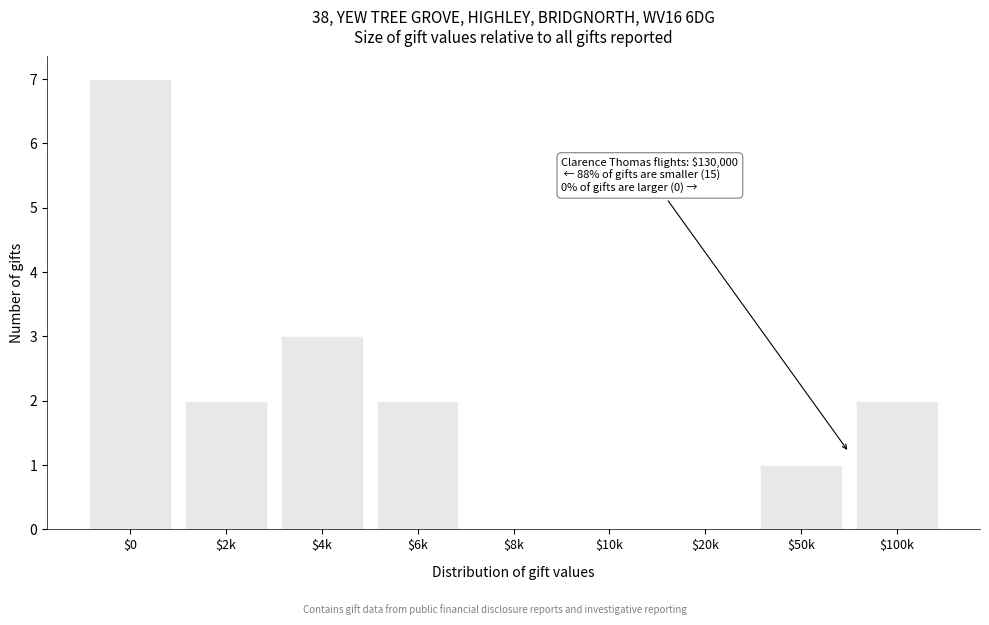

Read the value at $4k.

3